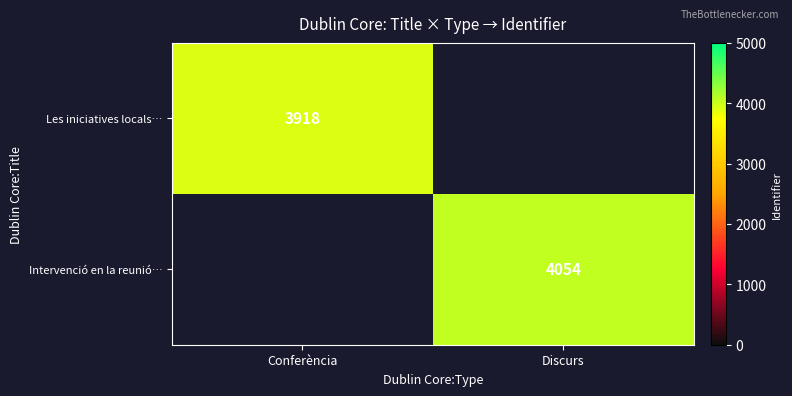

Between Conferència and Discurs, which is larger?

Discurs